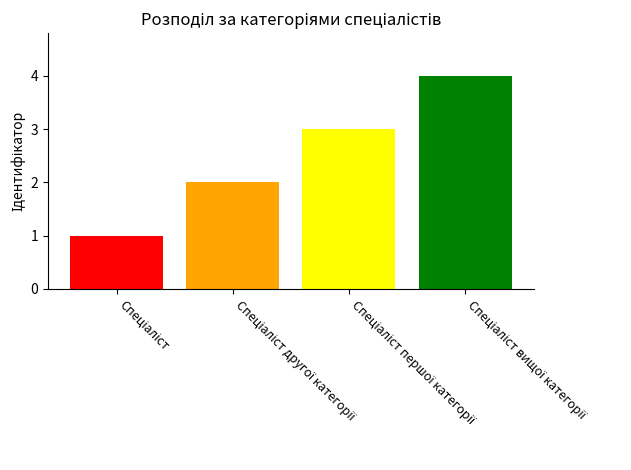

What is the greatest value displayed?

4